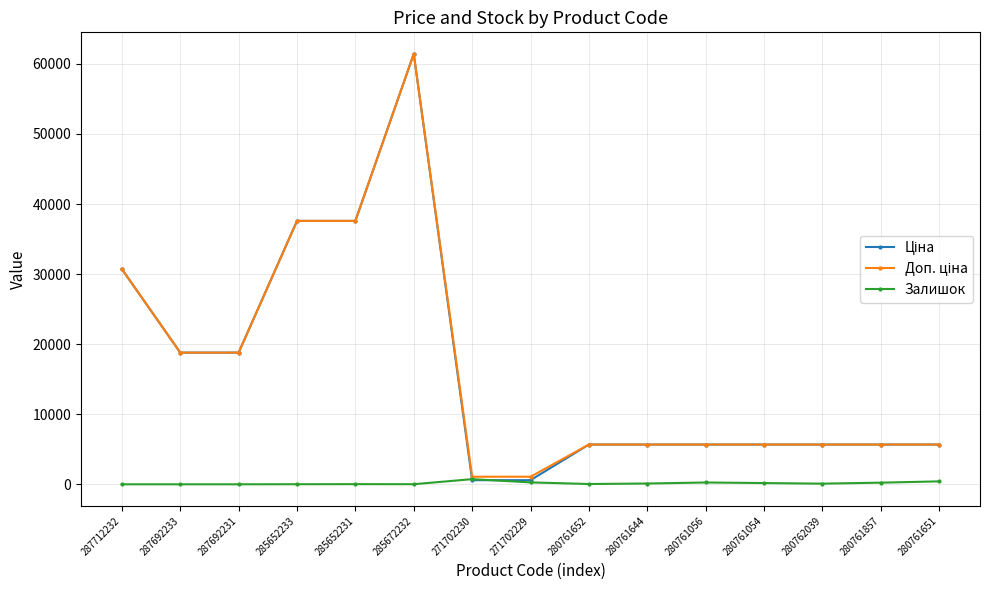

How many interior local peaks does the Ціна series have?

1